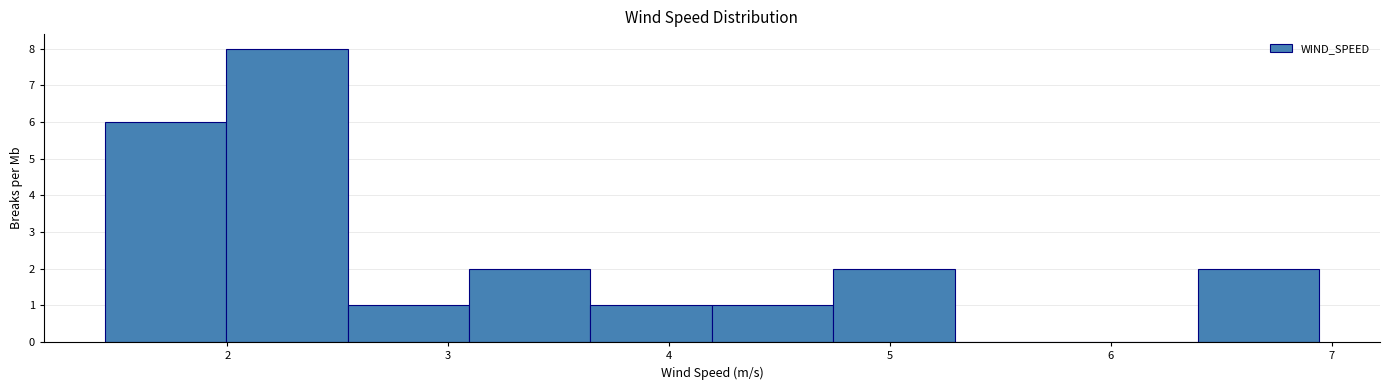

Reading left to right, list every bar in this chart as the range it spans on the x-axis followed by its height. Neither the bar edges nor the heights are printed on the chart, so give them approximately, as read against the axes.

1.4 to 2.0: 6
2.0 to 2.5: 8
2.5 to 3.1: 1
3.1 to 3.6: 2
3.6 to 4.2: 1
4.2 to 4.7: 1
4.7 to 5.3: 2
5.3 to 5.8: 0
5.8 to 6.4: 0
6.4 to 6.9: 2